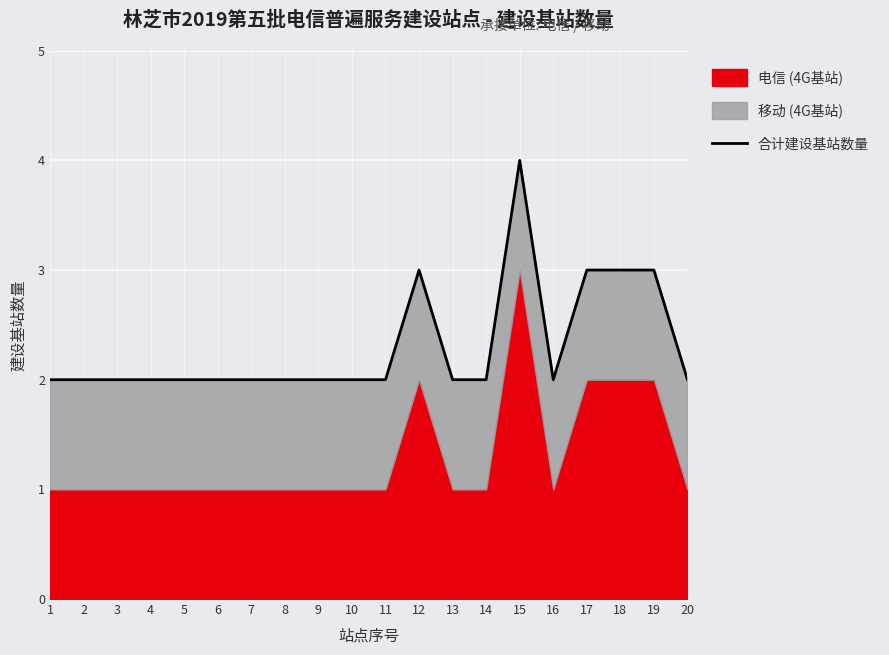

What is the value of the 8th point from the left?

2